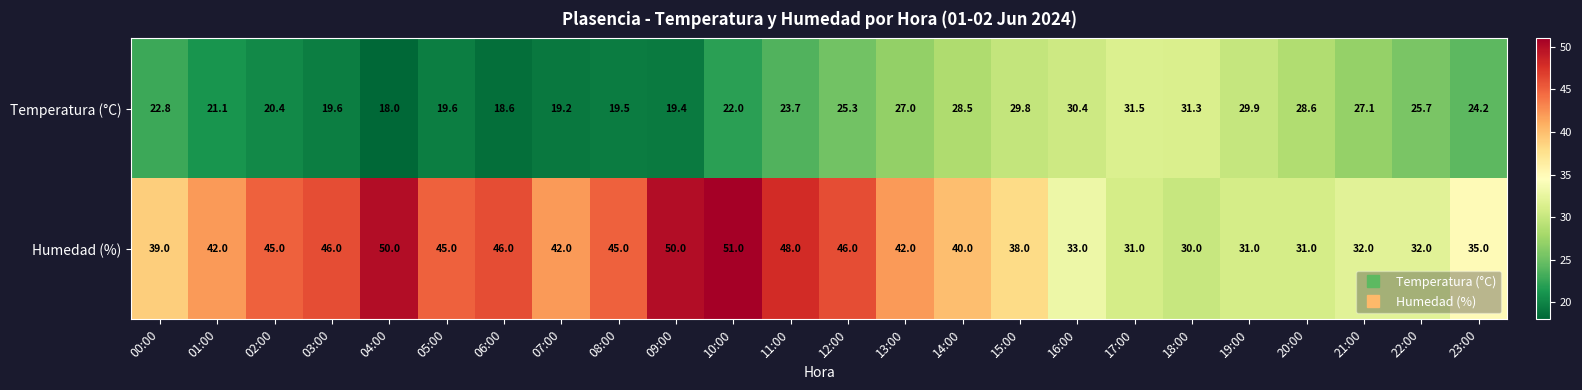

Which label corresponds to the smallest value in the chart?

04:00